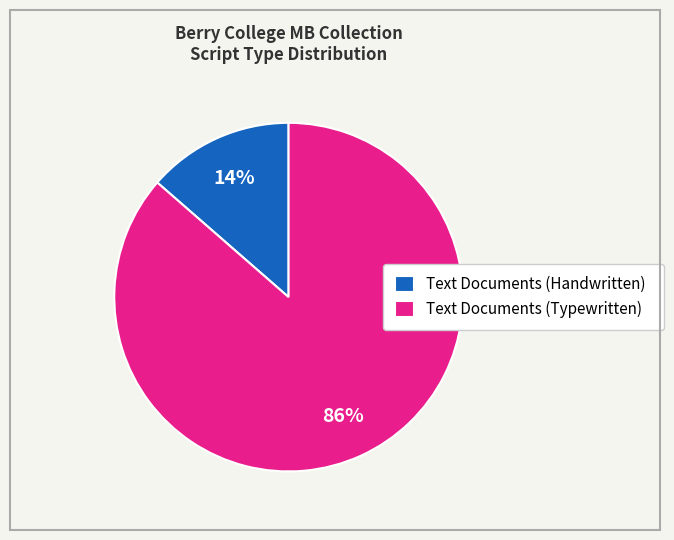

Rank the categories by value from lowest to highest.

Text Documents (Handwritten), Text Documents (Typewritten)